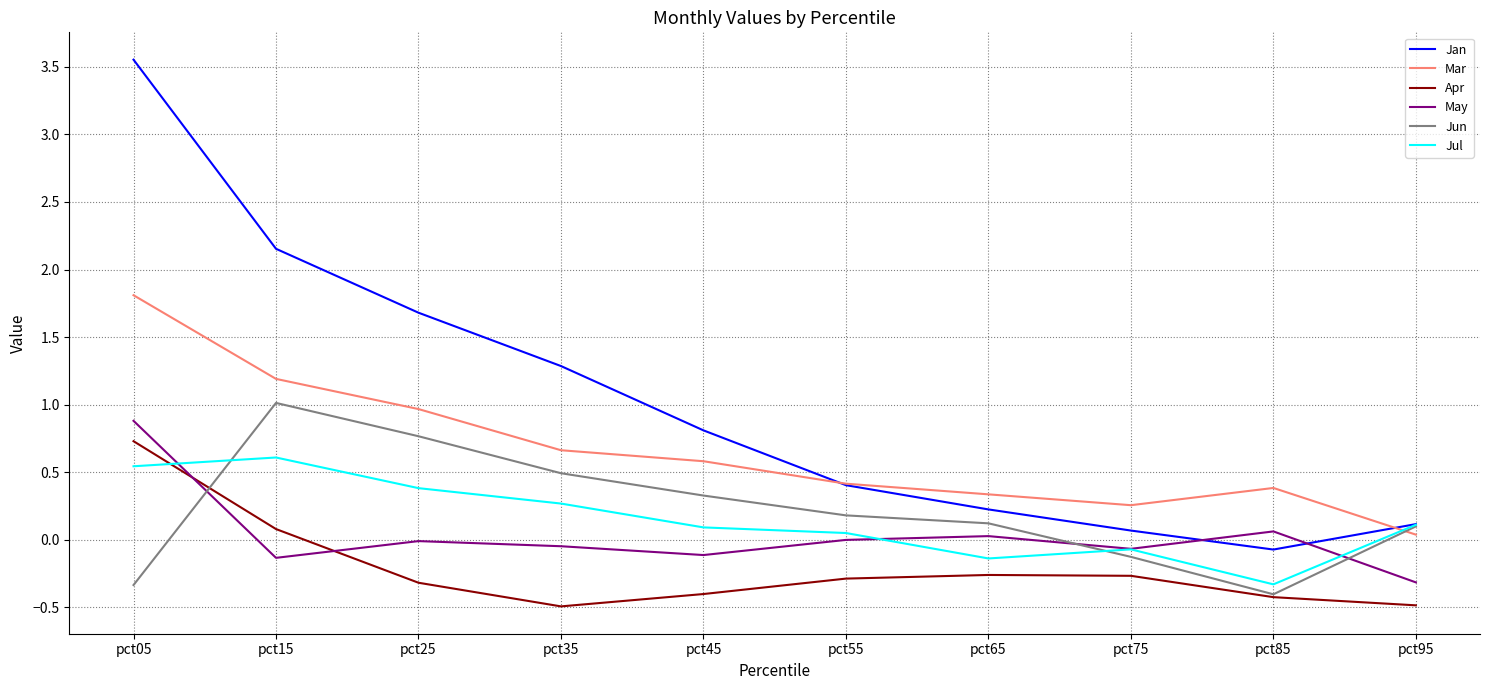

At which category does the chart reach its peak across all series?

pct05